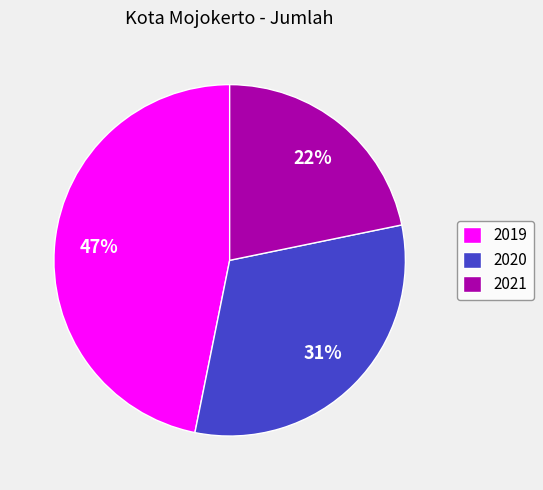

Which category has the smallest portion of the pie?

2021